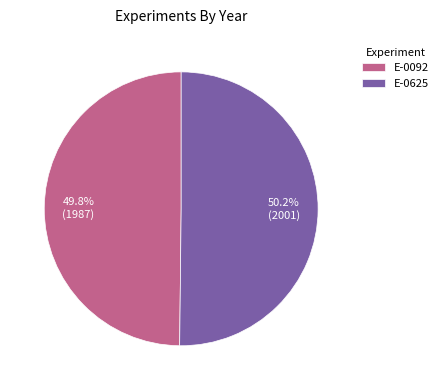

To the nearest percent, what is the combined percentage of E-0625 and E-0092?

100%